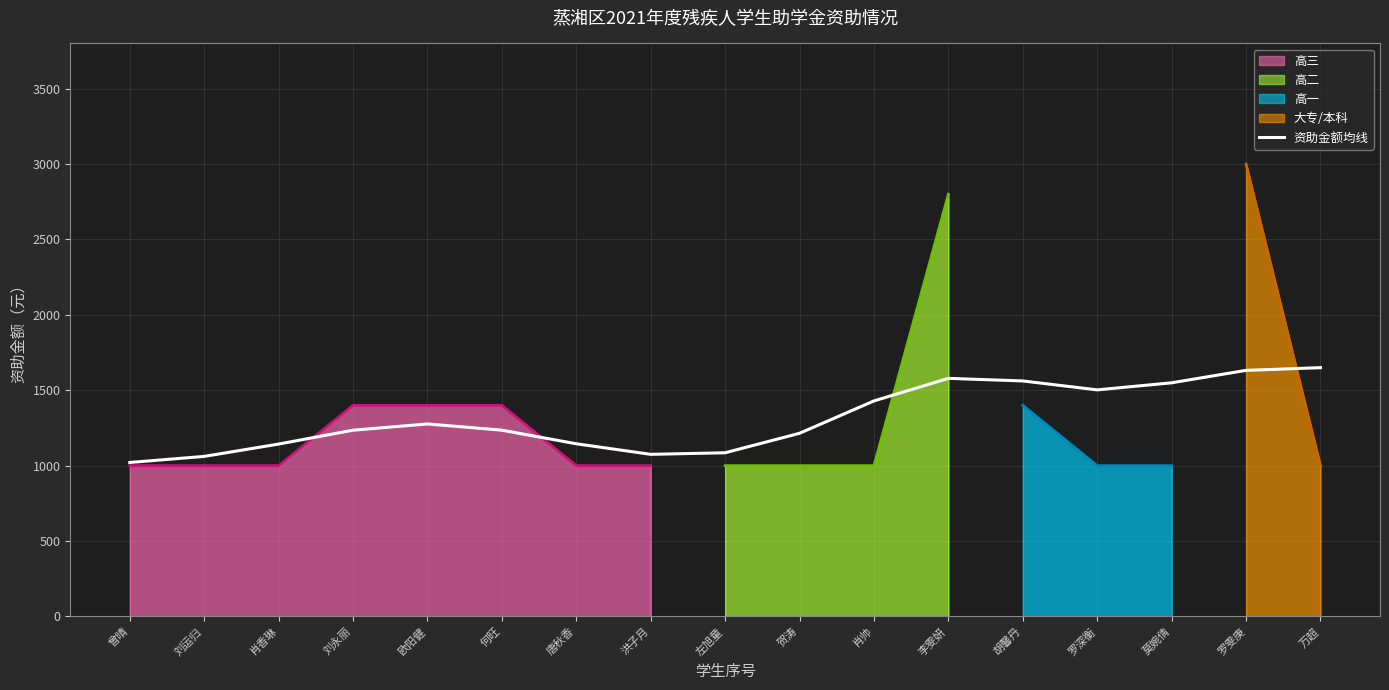

What is the difference between the maximum and minimum values?

628.7